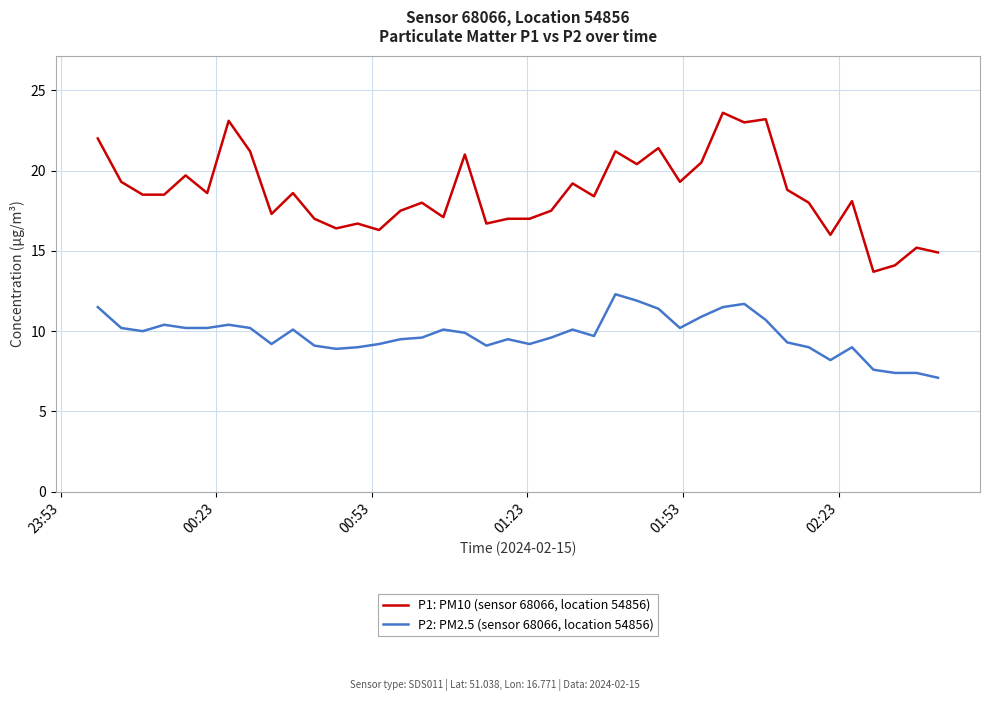

What is the average value of the P1: PM10 (sensor 68066, location 54856) series?

18.6